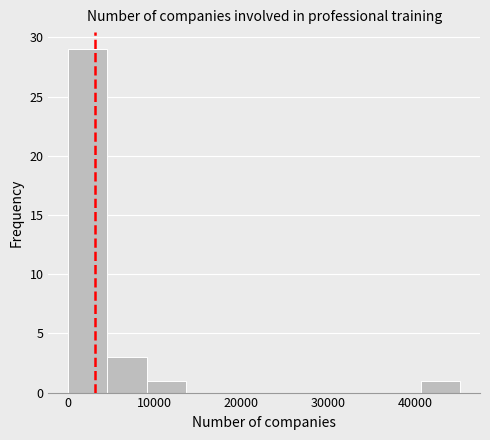

Reading left to right, list every bar in this chart as the range it spans on the x-axis followed by its height. Neither the bar edges nor the heights are printed on the chart, so give them approximately, as read against the axes.

0 to 5000: 29
5000 to 9000: 3
9000 to 14000: 1
14000 to 18000: 0
18000 to 23000: 0
23000 to 27000: 0
27000 to 32000: 0
32000 to 36000: 0
36000 to 41000: 0
41000 to 45000: 1